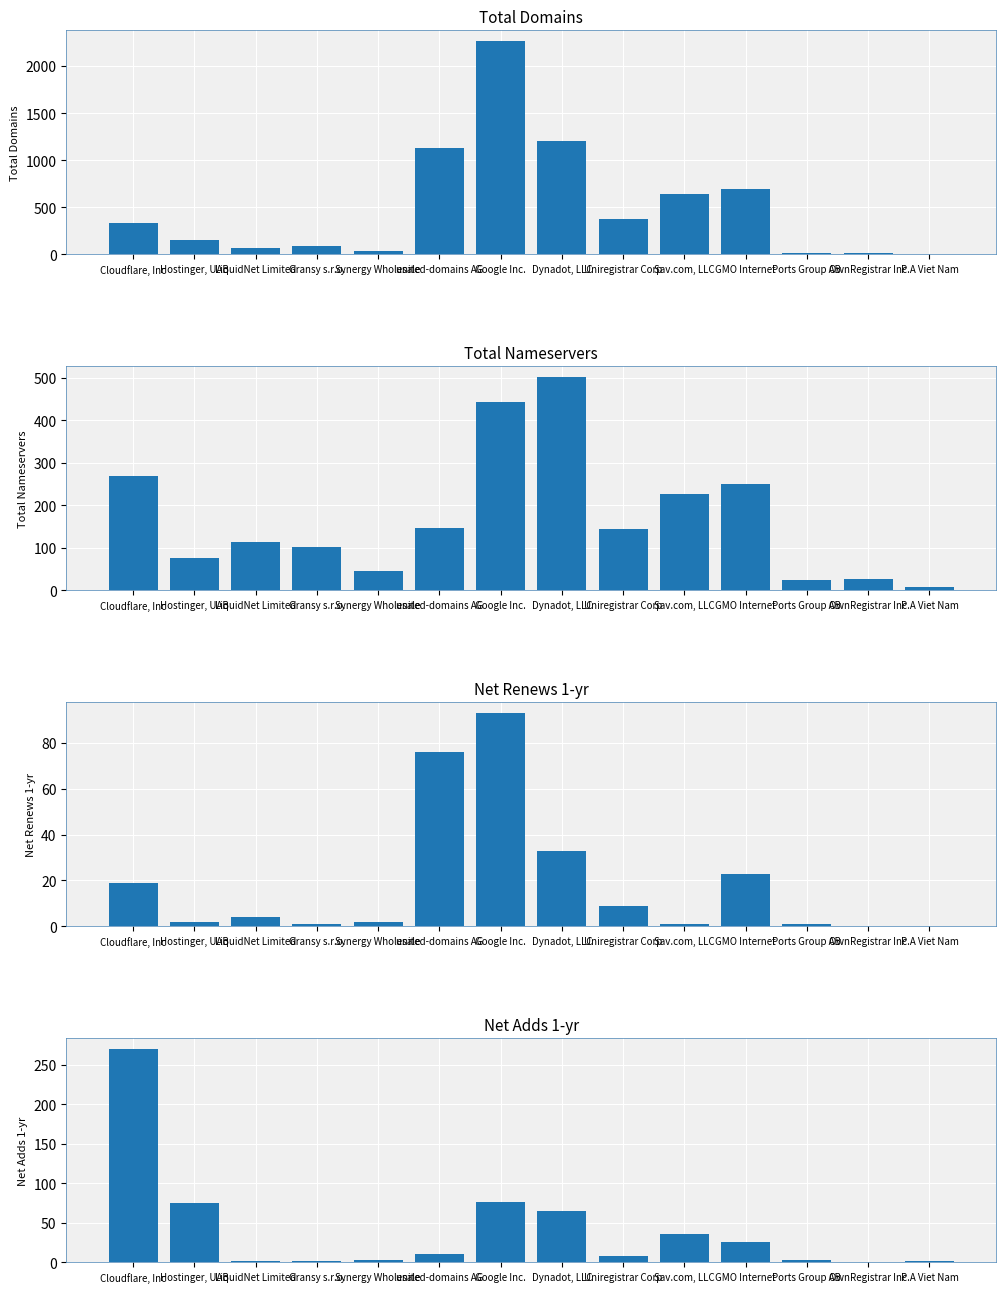

How many data points in total-domains are above 336?

6